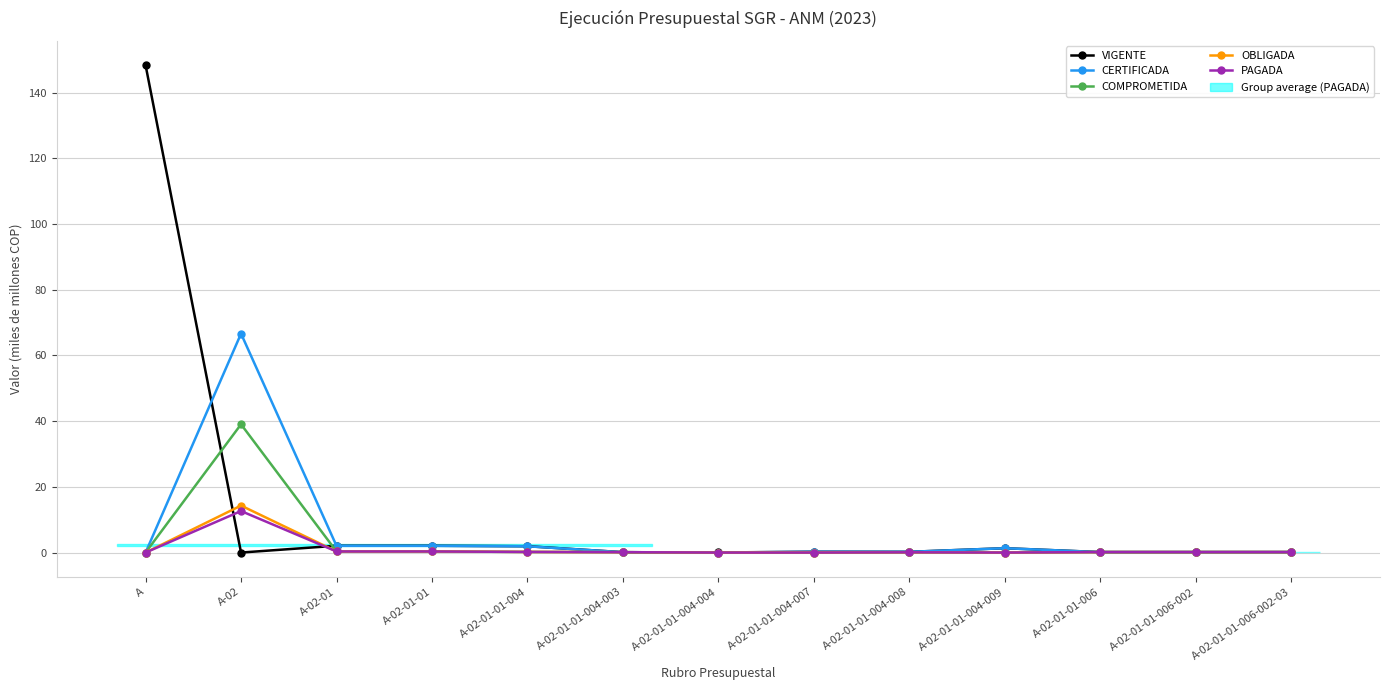

Does the chart have visible grid lines?

Yes